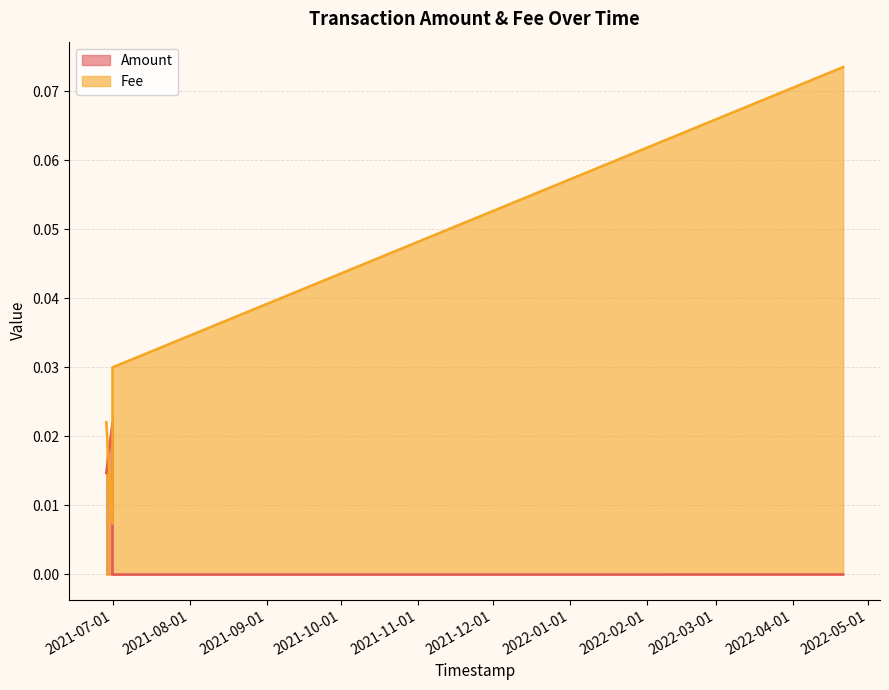

Count the Fee values in the range 0 to 1.

6